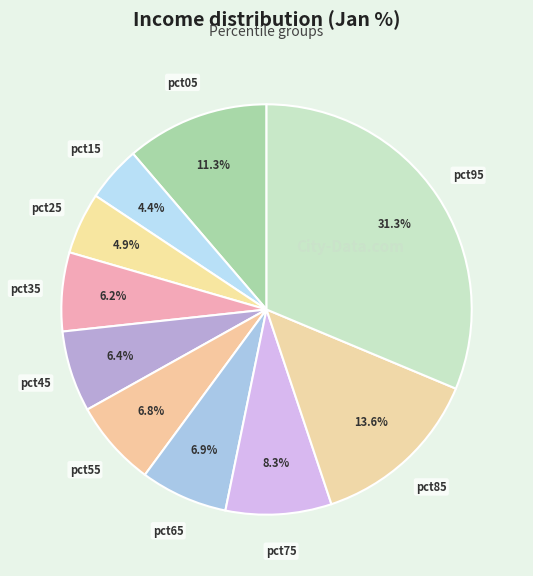

Is there a majority slice in this chart?

No